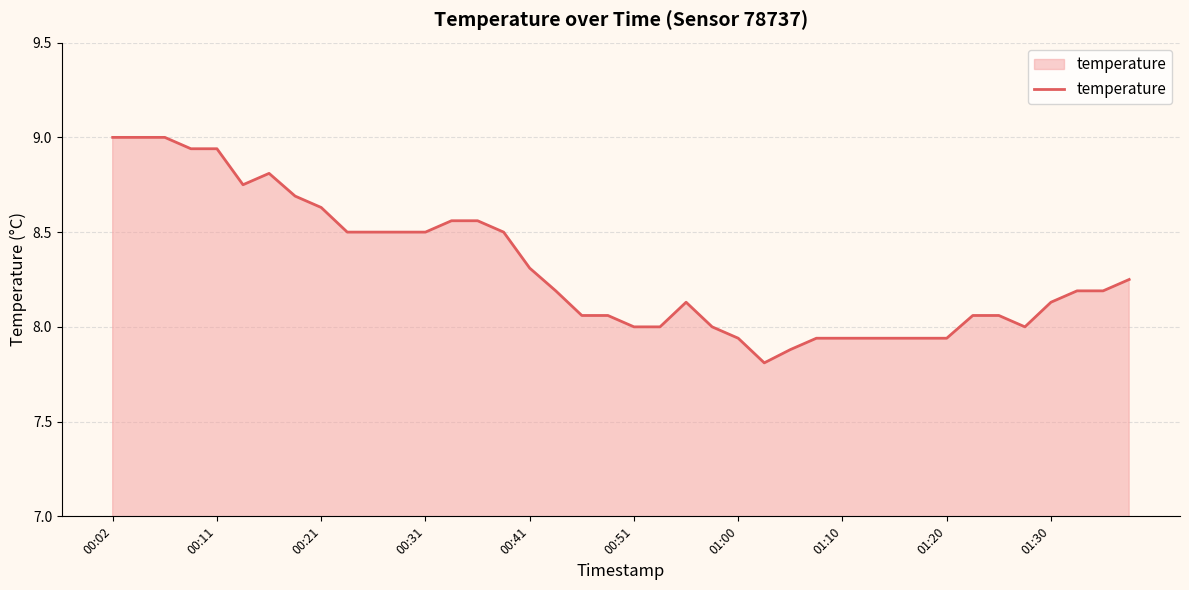

What is the difference between the second highest and second lowest values?

1.1